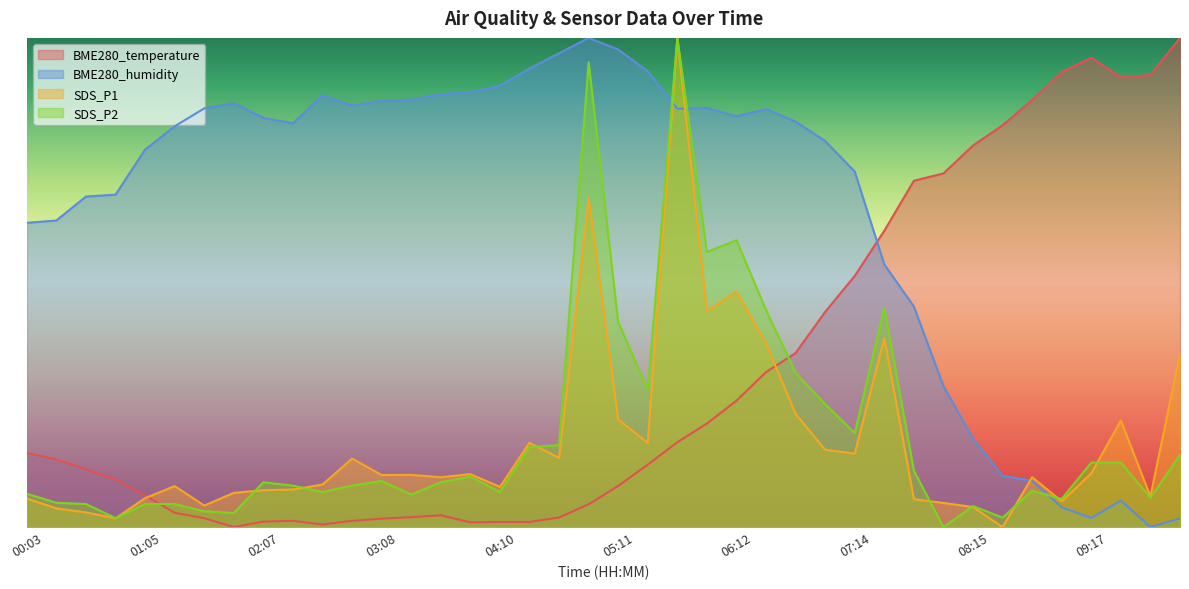

What is the difference between the maximum and minimum values in the SDS_P1 series?

70.0